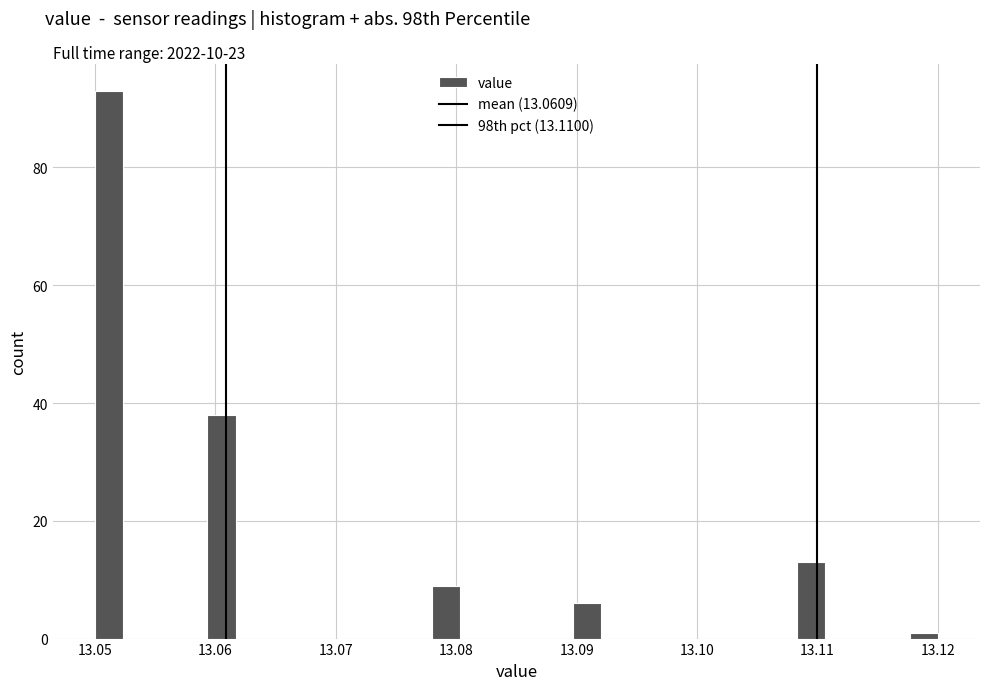

Around what value on the x-axis is the tallest bar? Give the approximate position of its centre, as read against the axis.

13.051